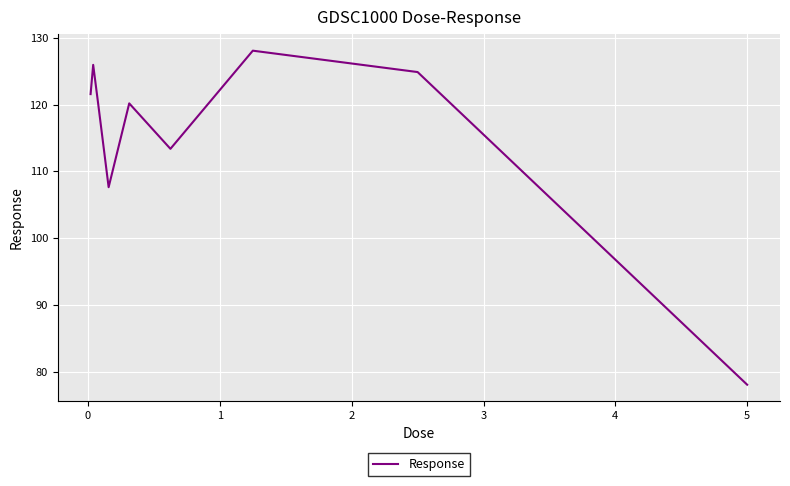

What is the minimum value shown in the chart?

78.1